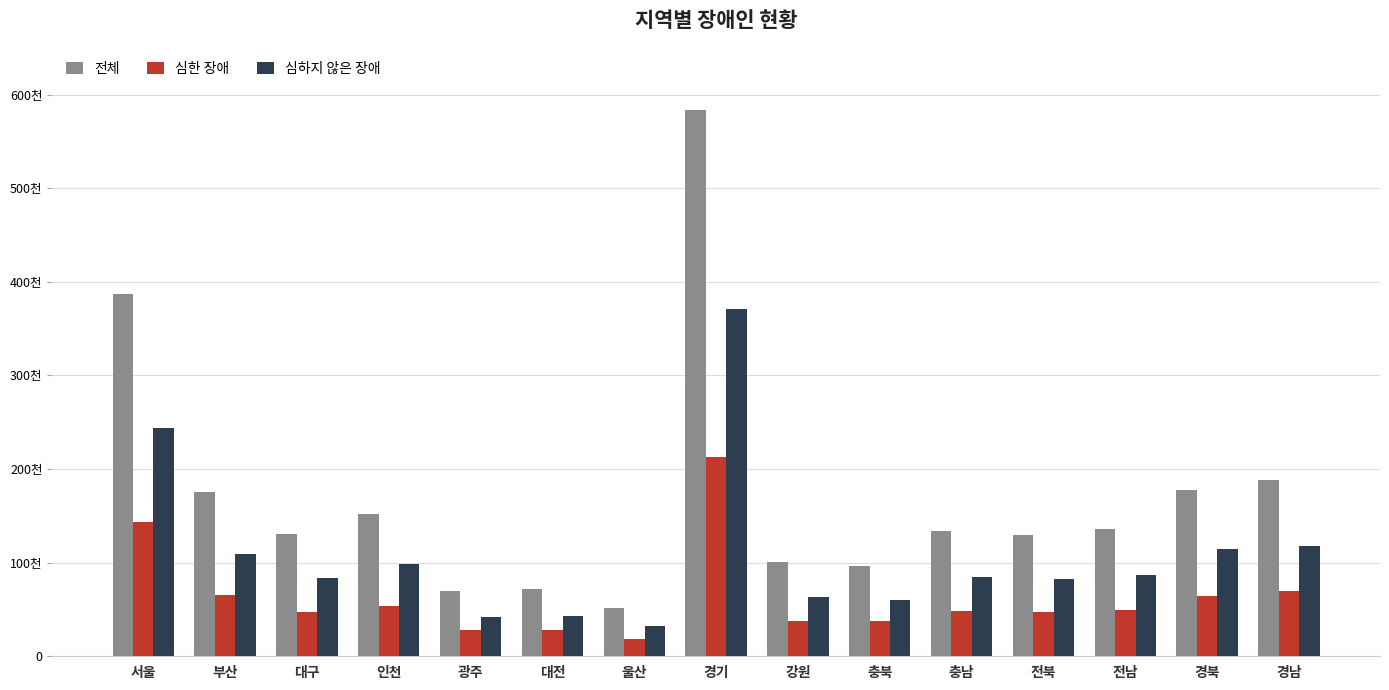

What value does the 심하지 않은 장애 series have at 울산?

32274